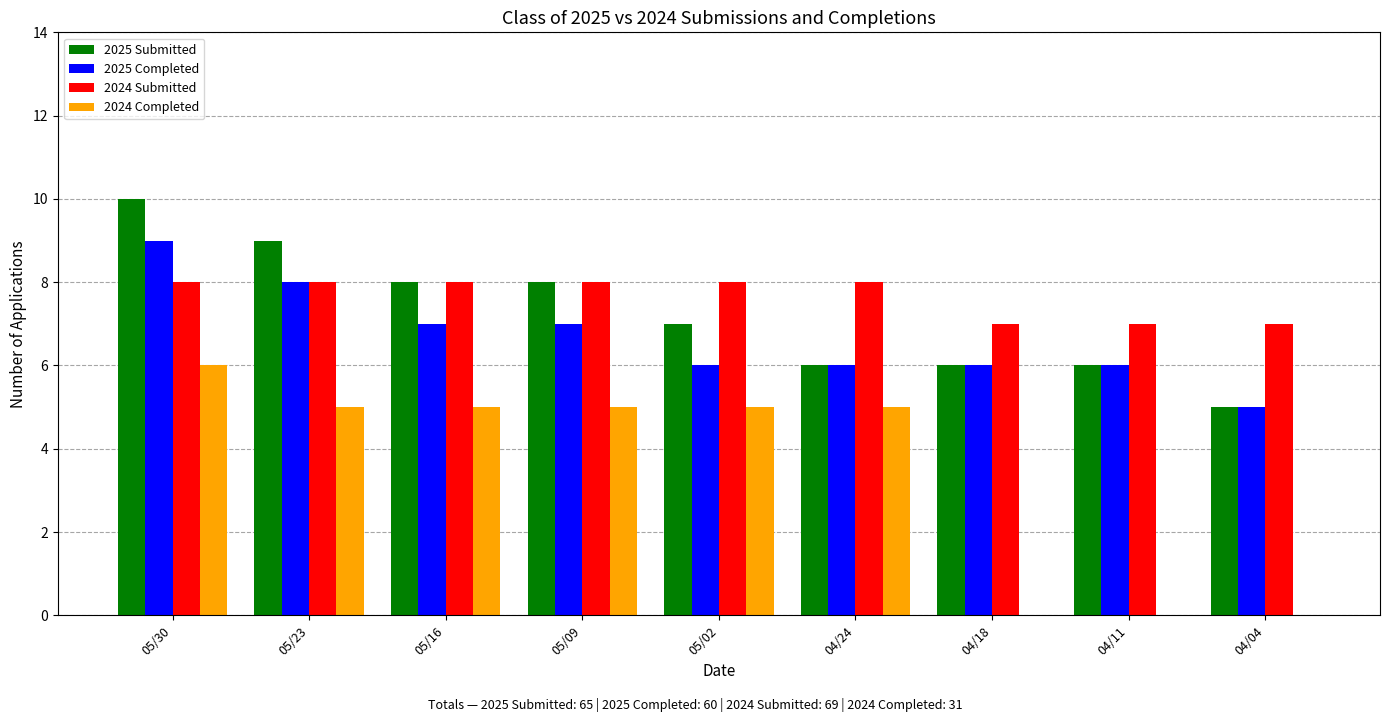

Between 05/09 and 04/24, which series saw the biggest shift?

2025 Submitted